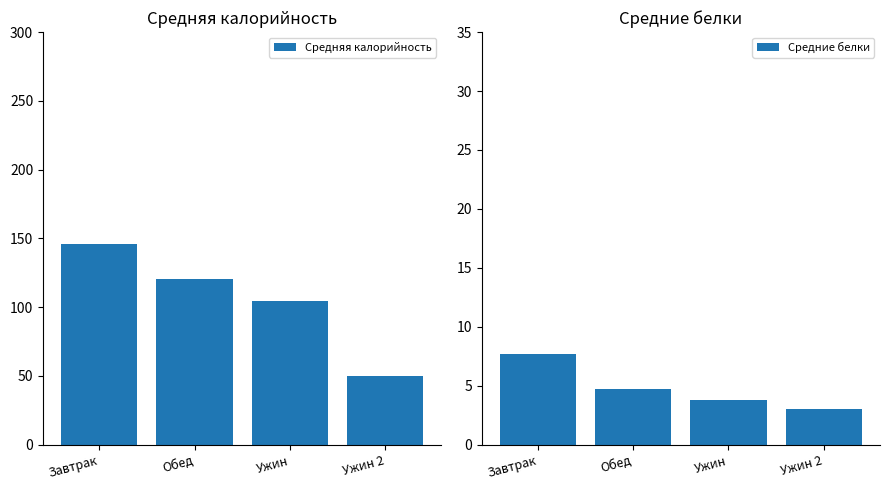

At how many categories does at least one series exceed 114?

2